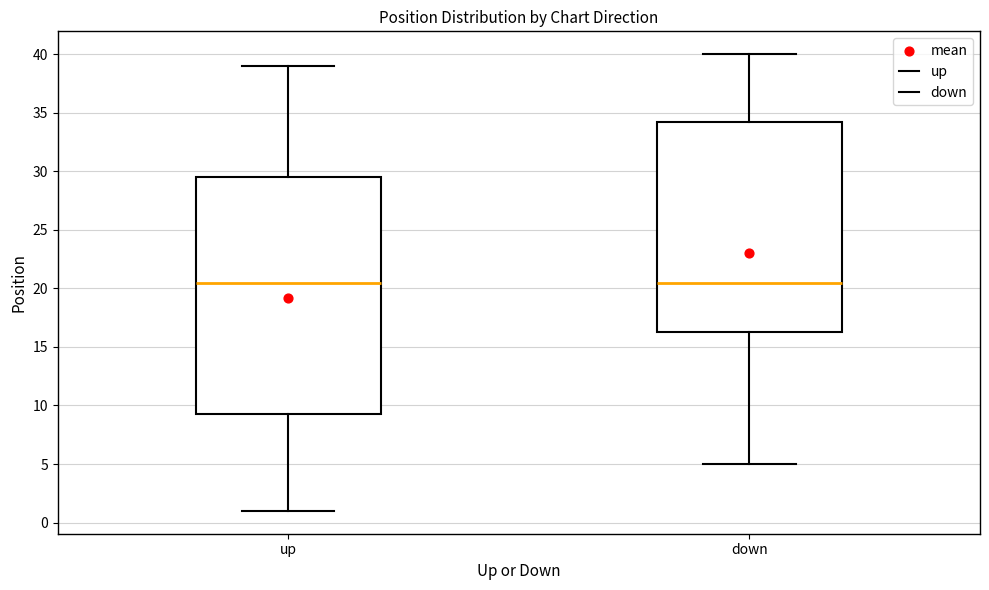

Reading left to right, transcribe this box plot: for each box, give where its median line is, the range the box spans, and where its two whiskers end, as read against the y-axis. The values are not printed on the chart, so give them approximately, as read against the axis.

up: median 20.5, box 9.5 to 29.5, whiskers 1.0 to 39.0
down: median 20.5, box 16.5 to 34.5, whiskers 5.0 to 40.0